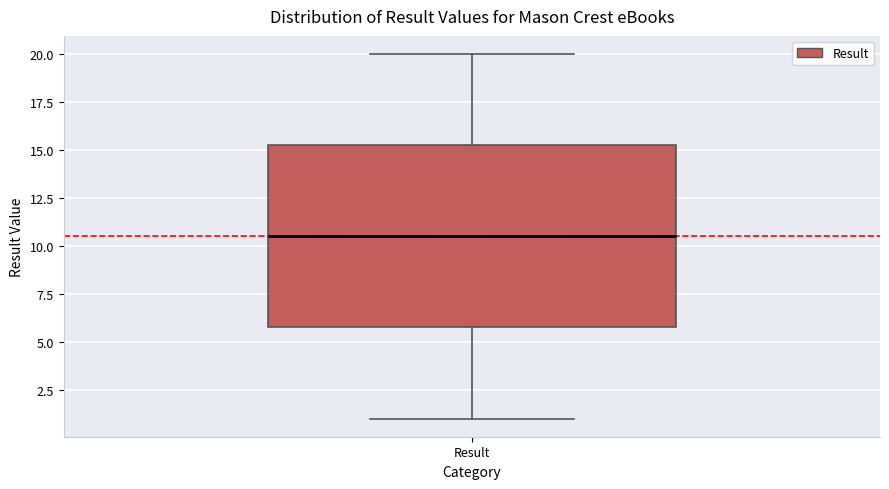

Where does the upper whisker of the box for Result end on the y-axis? The values are not printed on the chart, so give them approximately, as read against the axis.

20.0